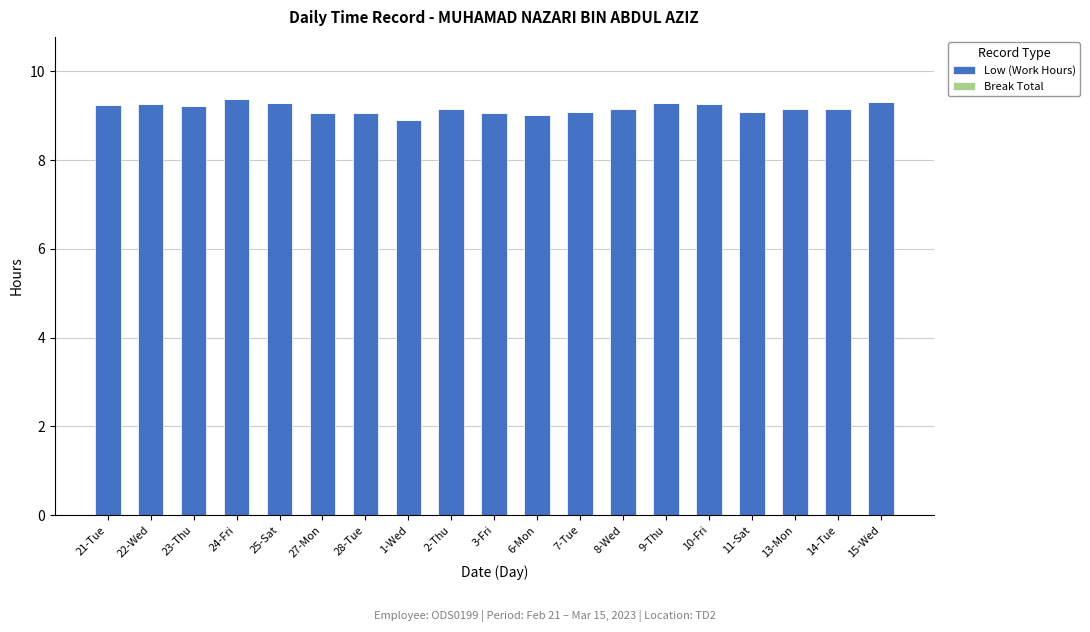

True or false: the data shows 12.7 at 8-Wed.

False